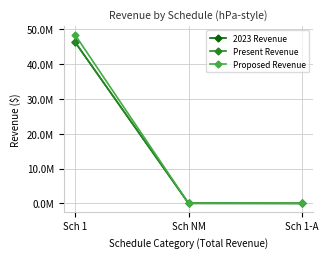

At which label is Proposed Revenue closest to 24225958?

Sch NM